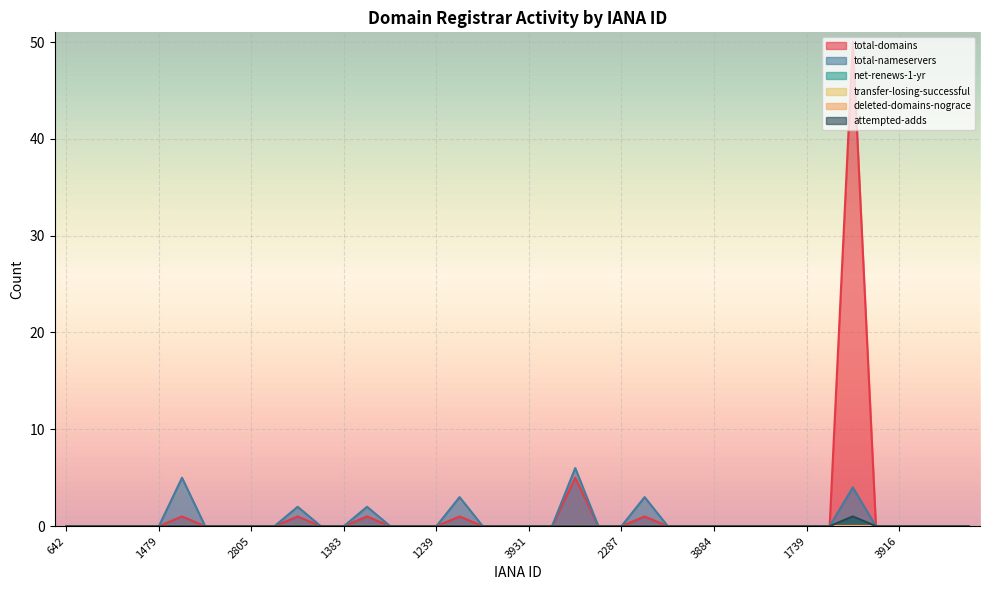

What is the average value of the total-nameservers series?

1